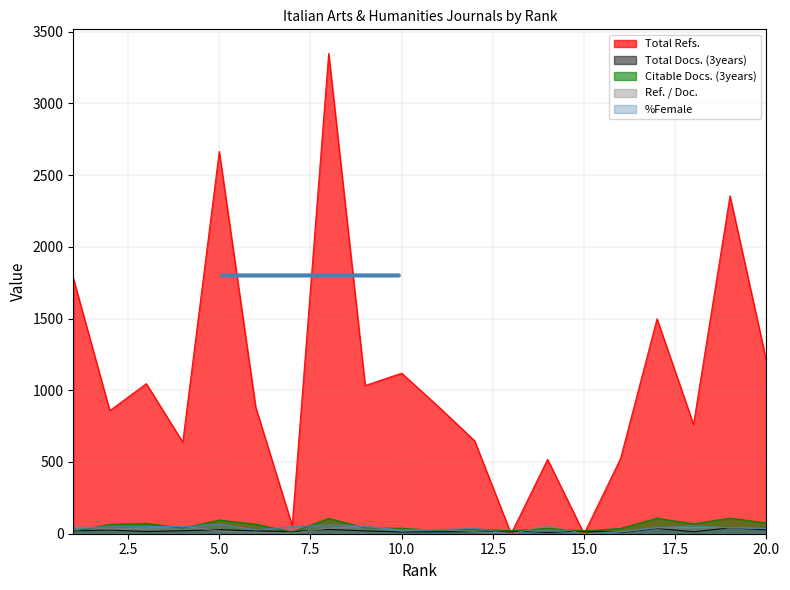

What is the difference between the maximum and minimum values in the Ref. / Doc. series?

57.6